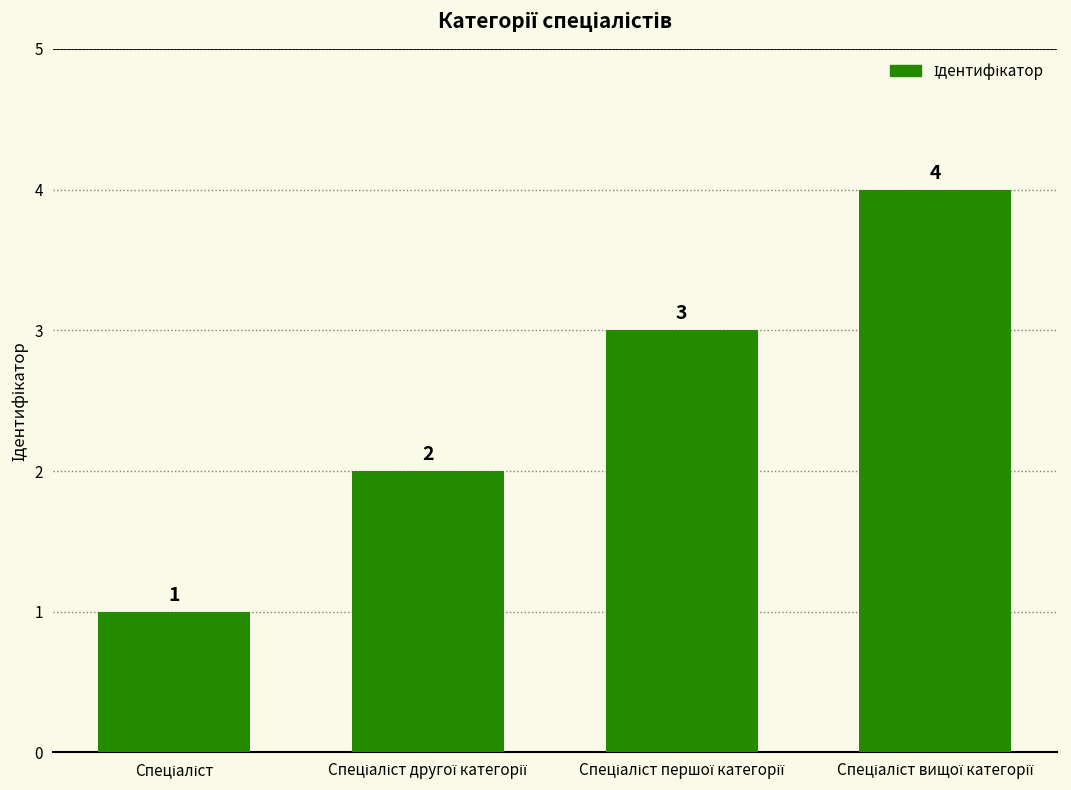

Are the bars horizontal?

No